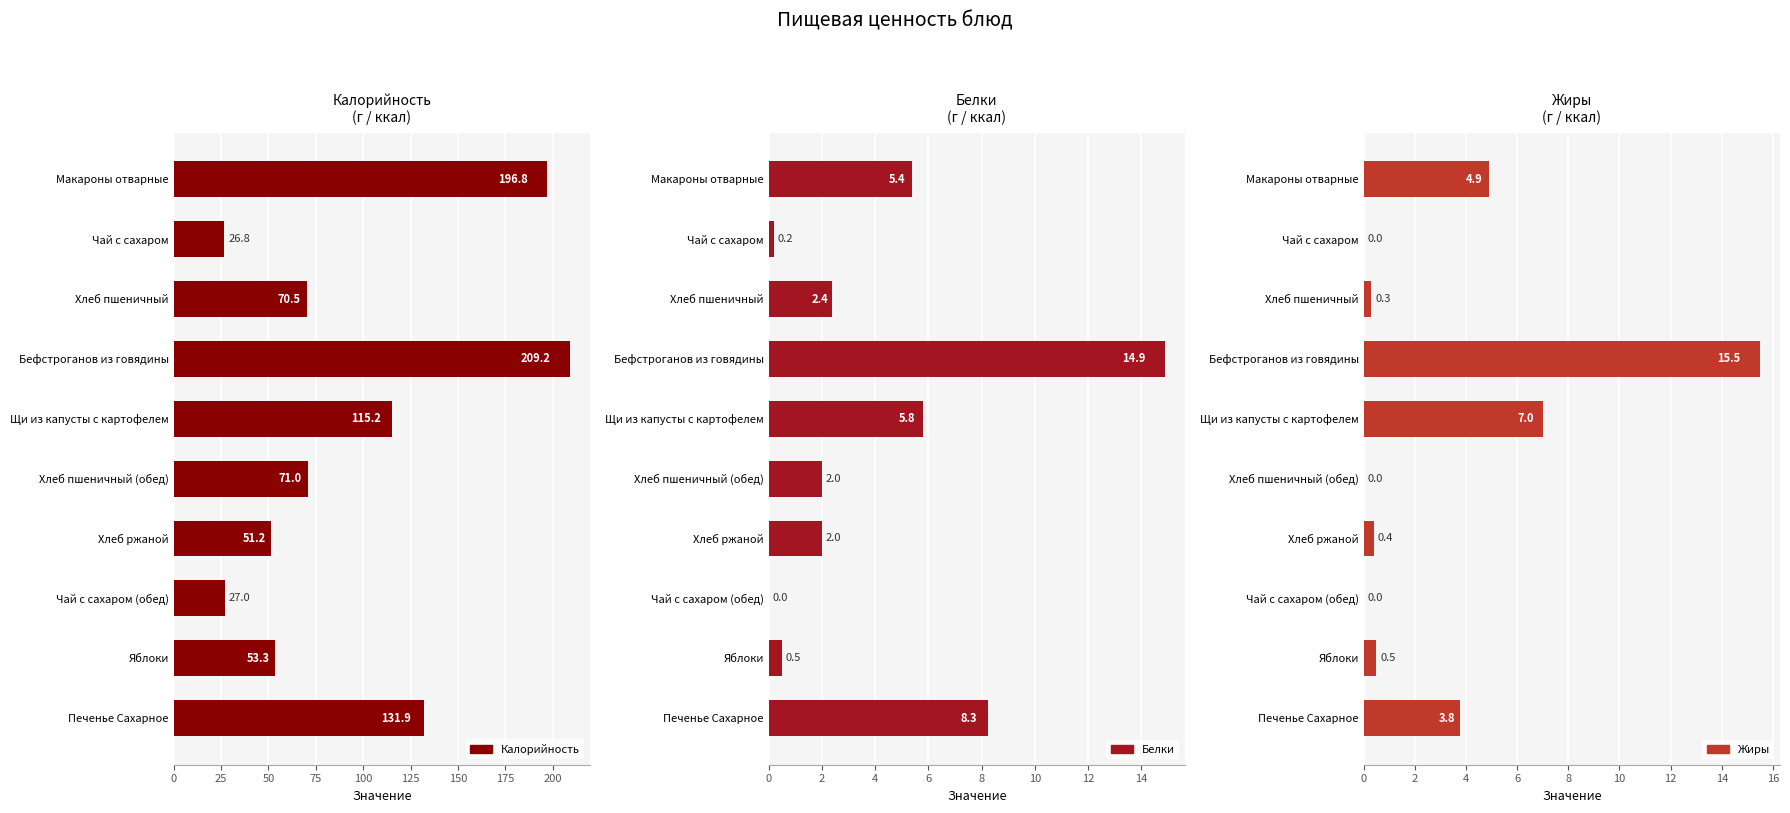

What are all the series names shown in the legend?

Калорийность, Белки, Жиры